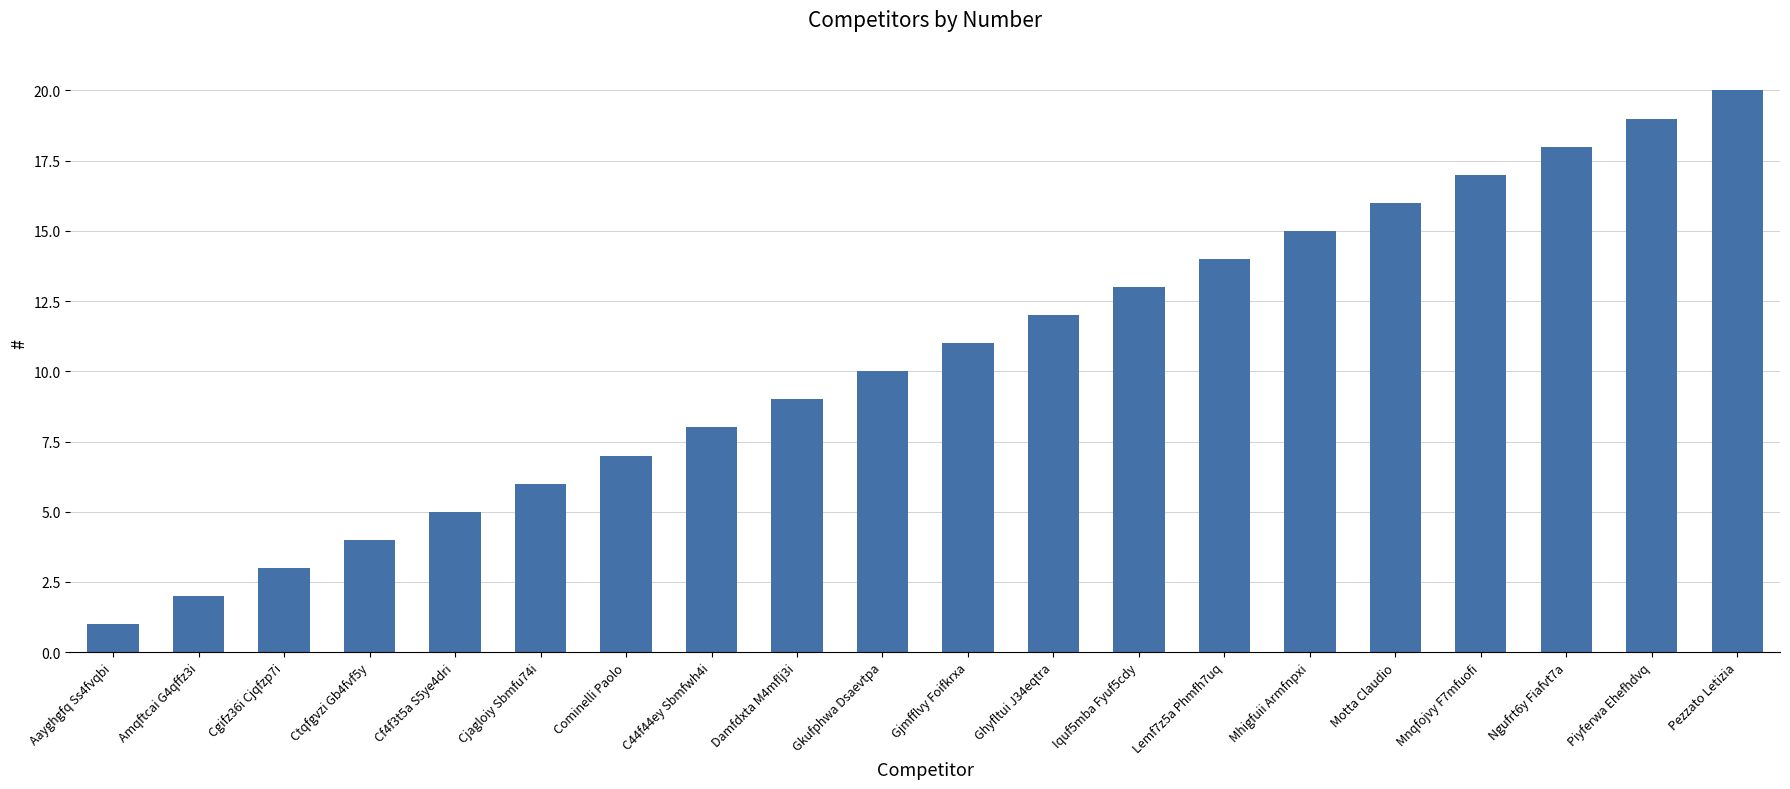

List the labels in order of value, largest first.

Pezzato Letizia, Piyferwa Ehefhdvq, Ngufrt6y Fiafvt7a, Mnqfojvy F7mfuofi, Motta Claudio, Mhigfuii Armfnpxi, Lemf7z5a Phmfh7uq, Iquf5mba Fyuf5cdy, Ghyfltui J34eqtra, Gjmfflvy Foifkrxa, Gkufphwa Dsaevtpa, Damfdxta M4mflj3i, C44f44ey Sbmfwh4i, Cominelli Paolo, Cjagloiy Sbmfu74i, Cf4f3t5a S5ye4dri, Ctqfgvzi Gb4fvf5y, Cgifz36i Cjqfzp7i, Amqftcai G4qffz3i, Aayghgfq Ss4fvqbi